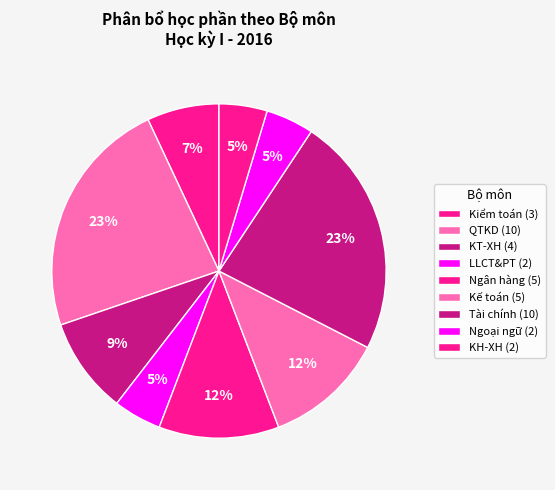

How many segments does this pie chart have?

9